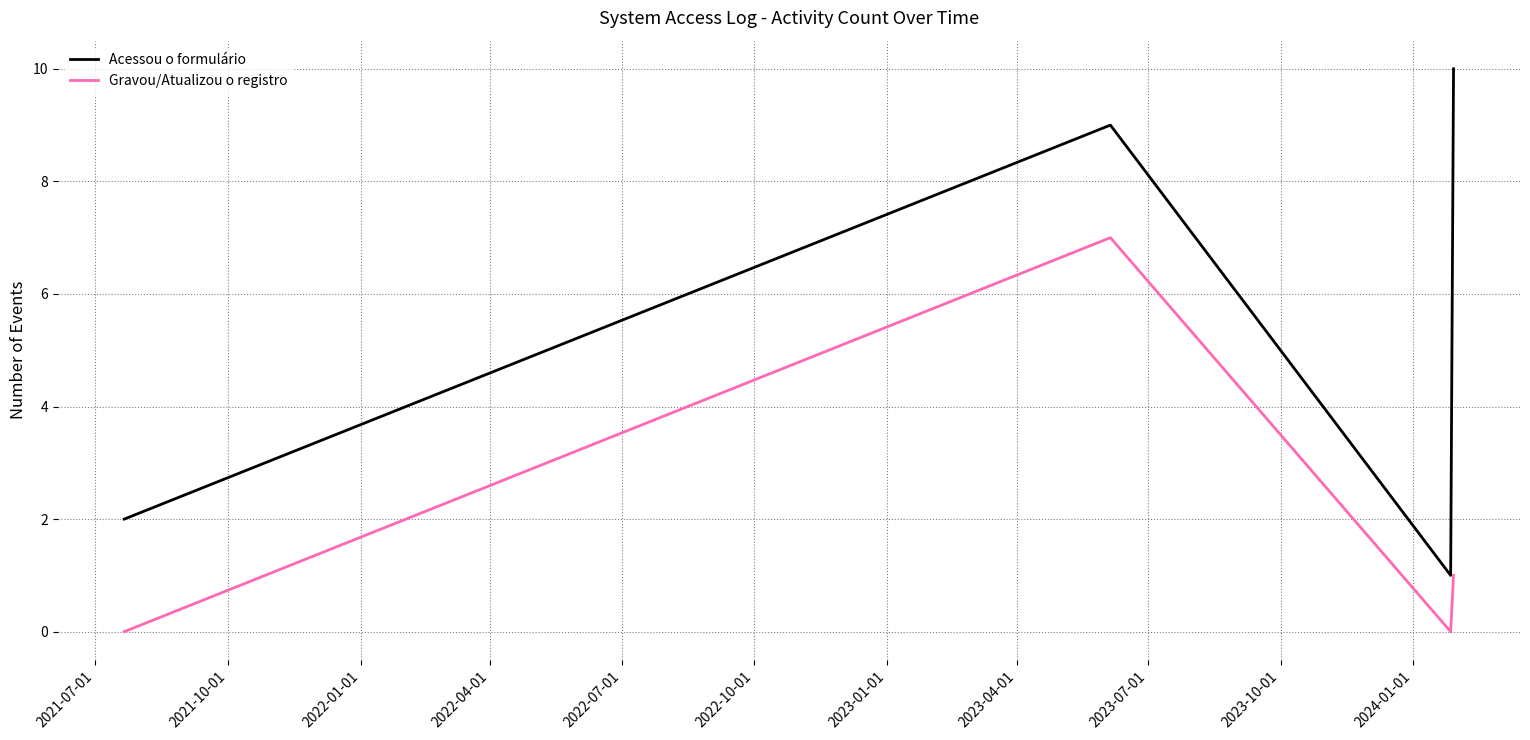

In Gravou/Atualizou o registro, how many points are lower than both neighbors (excluding endpoints)?

1